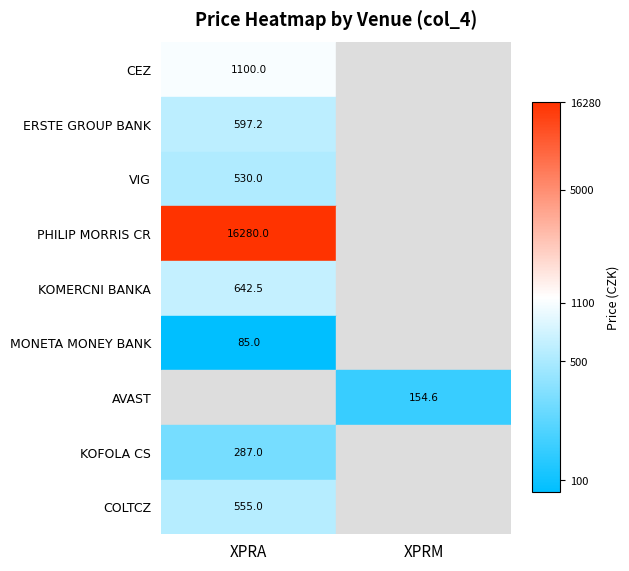

The CEZ series shows 7.0 at XPRA. True or false?

True